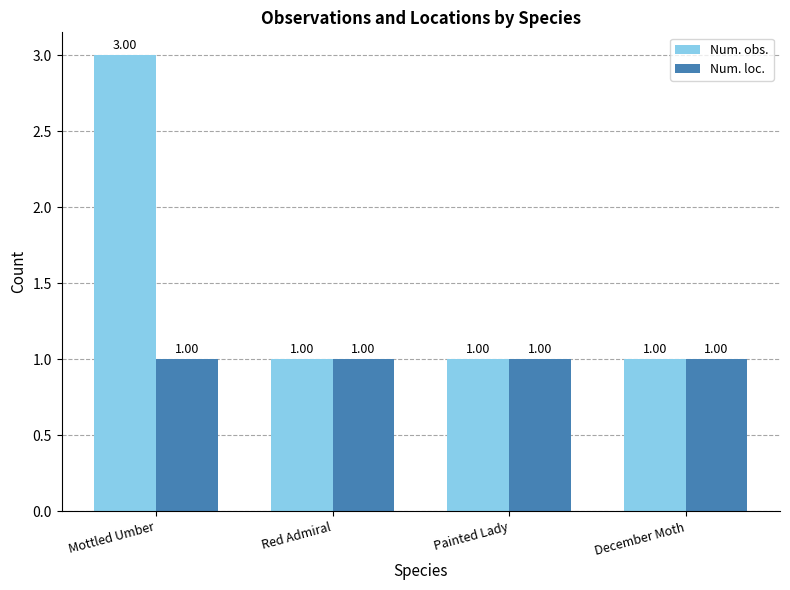

Count the number of data series in this chart.

2